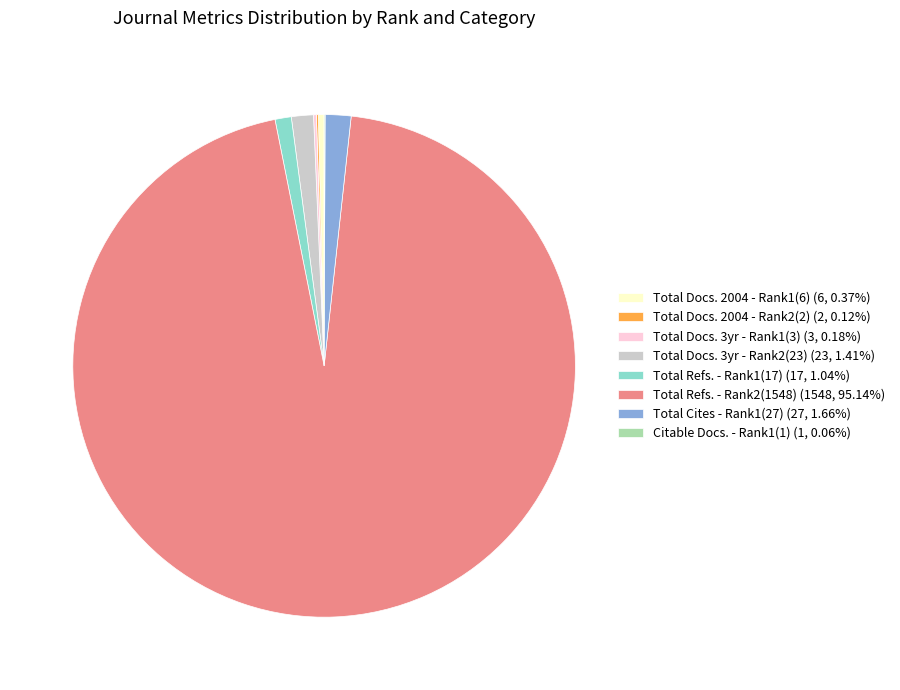

Approximately how many times larger is the value at Total Cites - Rank1(27) (27, 1.66%) compared to Total Refs. - Rank1(17) (17, 1.04%)?

1.6